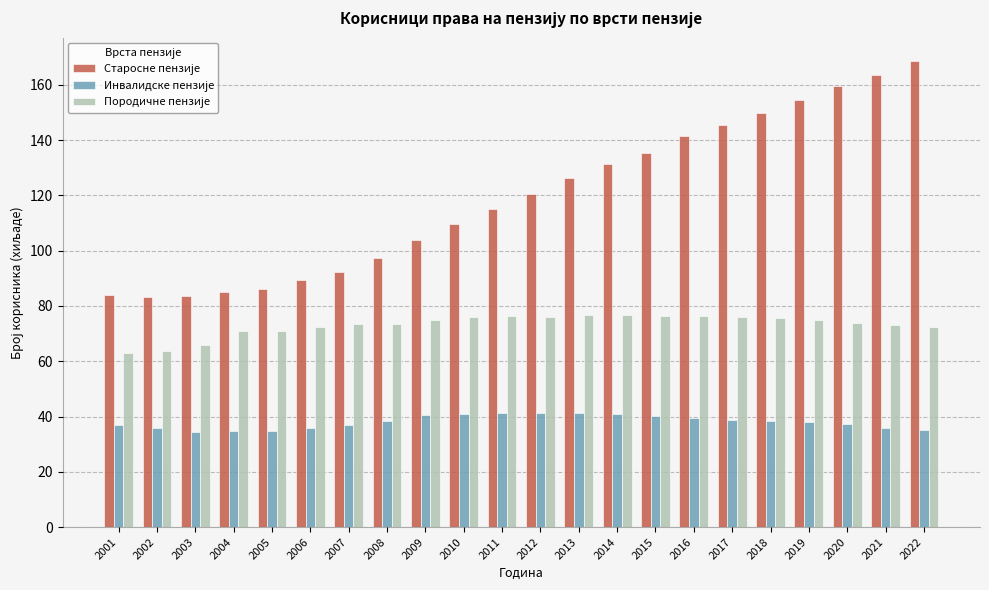

Which category has the highest value across all series?

2022